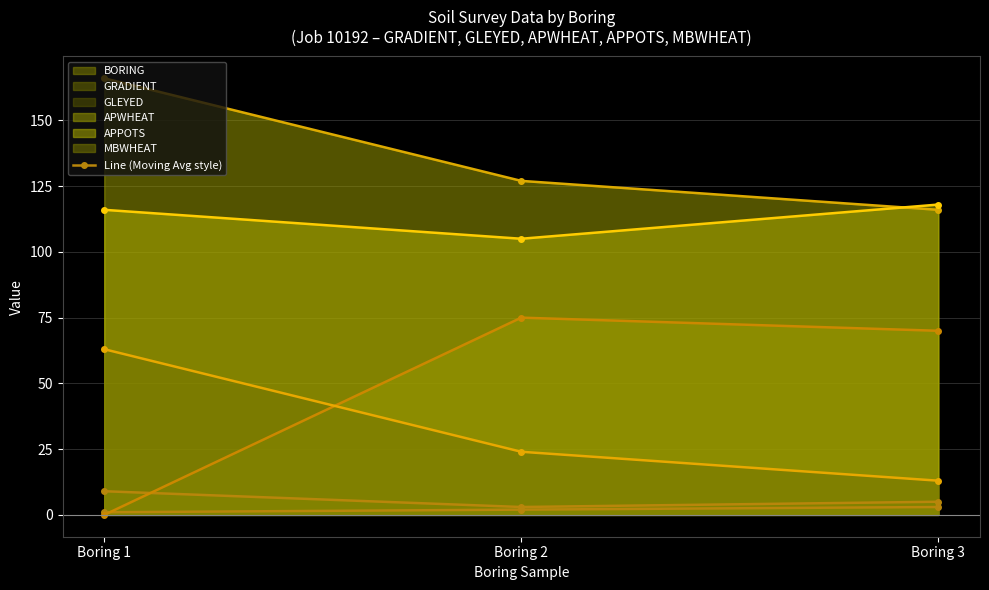

What is the value of the GRADIENT (line) point at the 1st from the left?

9